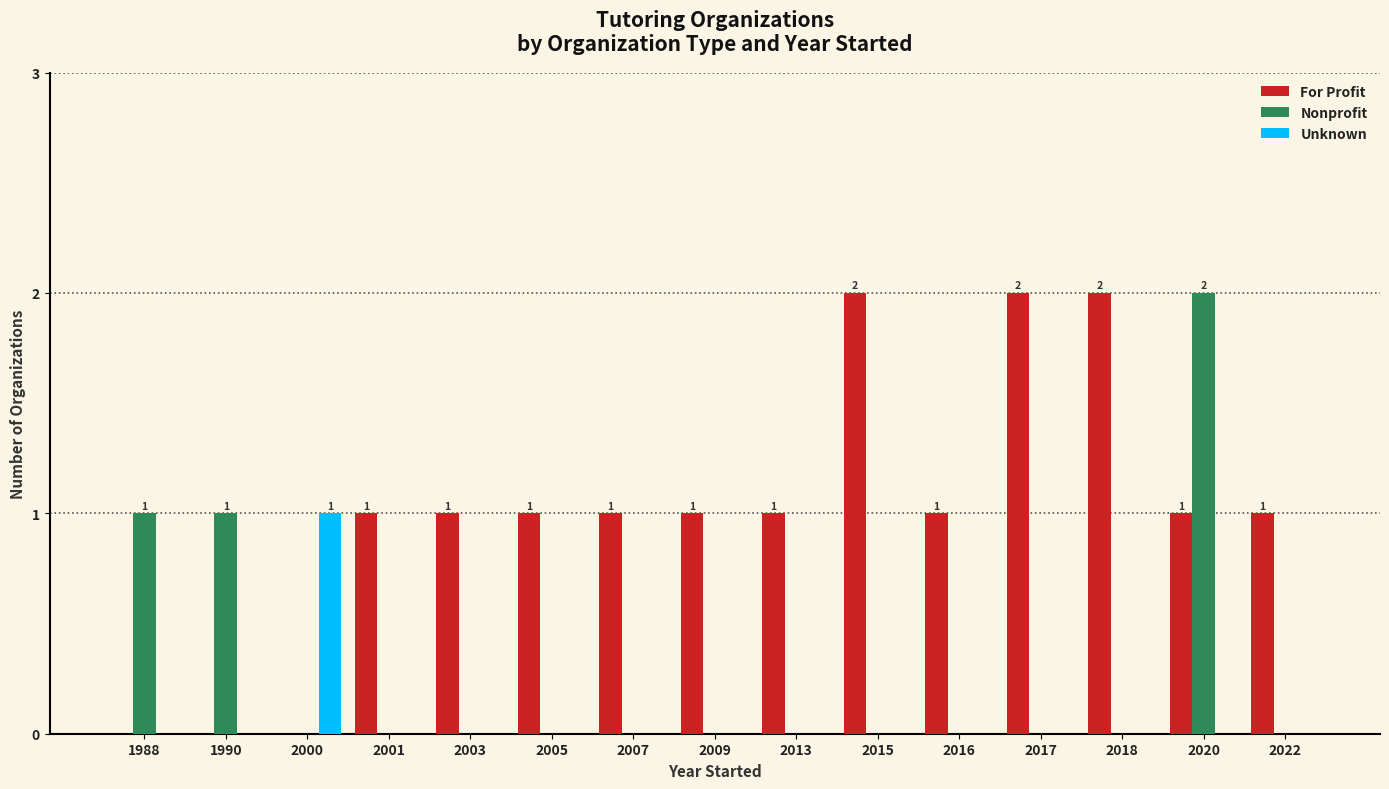

Between 2015 and 2016, which series saw the biggest shift?

For Profit